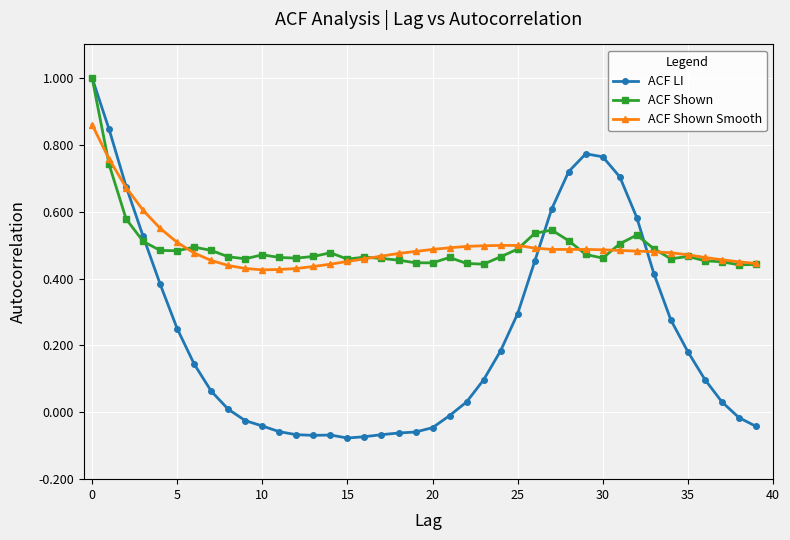

How many categories are shown in the chart?

40